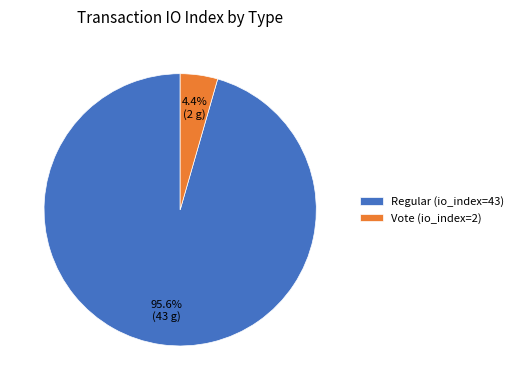

Does Regular (io_index=43) account for over 50% of the chart?

Yes